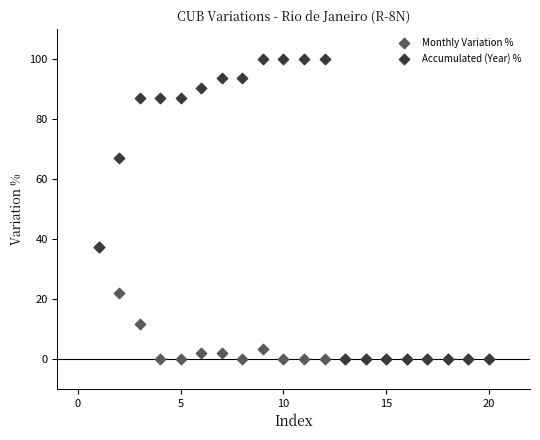

In the Monthly Variation % series, what Y value is closest to 18?

21.9